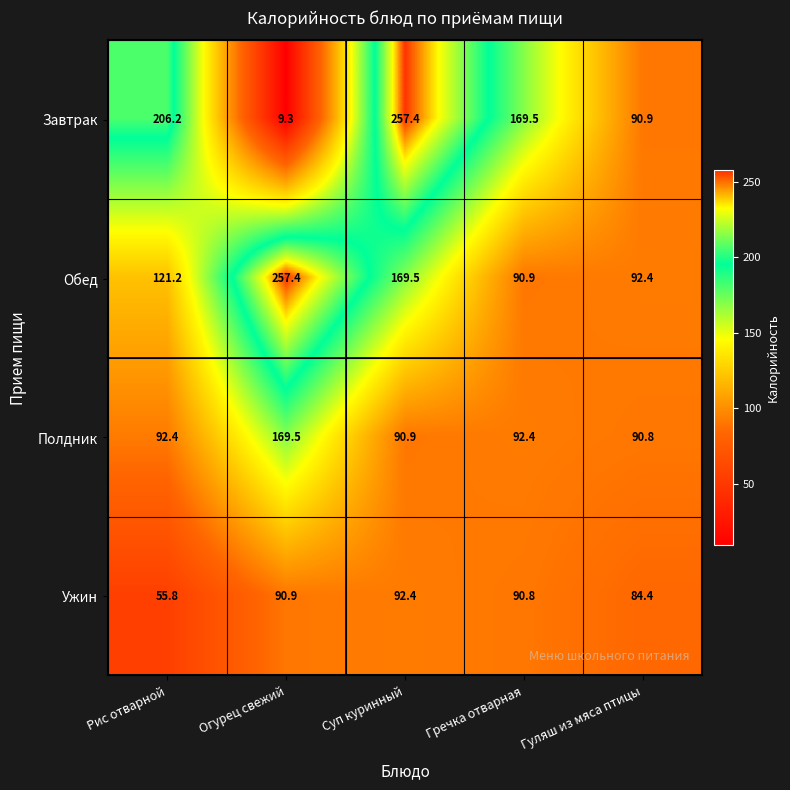

What is the approximate value of Завтрак at Гречка отварная?

169.5